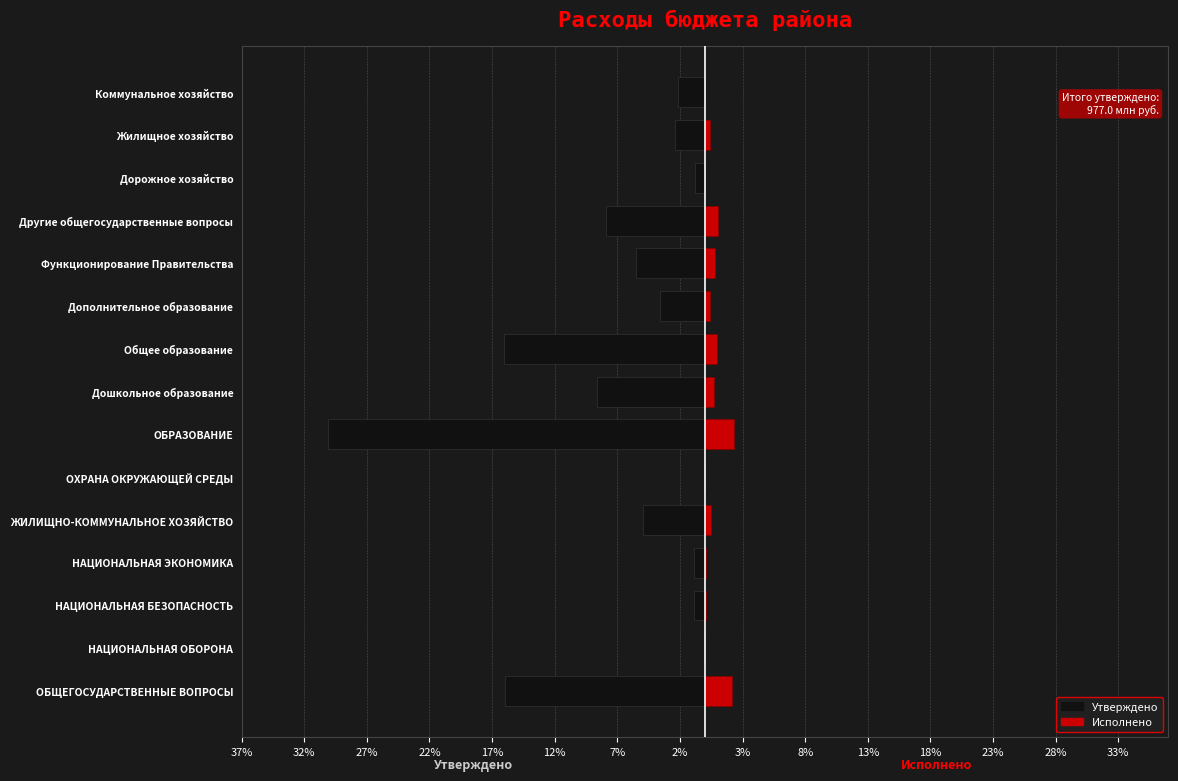

What is the value of the Утверждено (консолидированный) bar at the 14th from the left?

-2.4